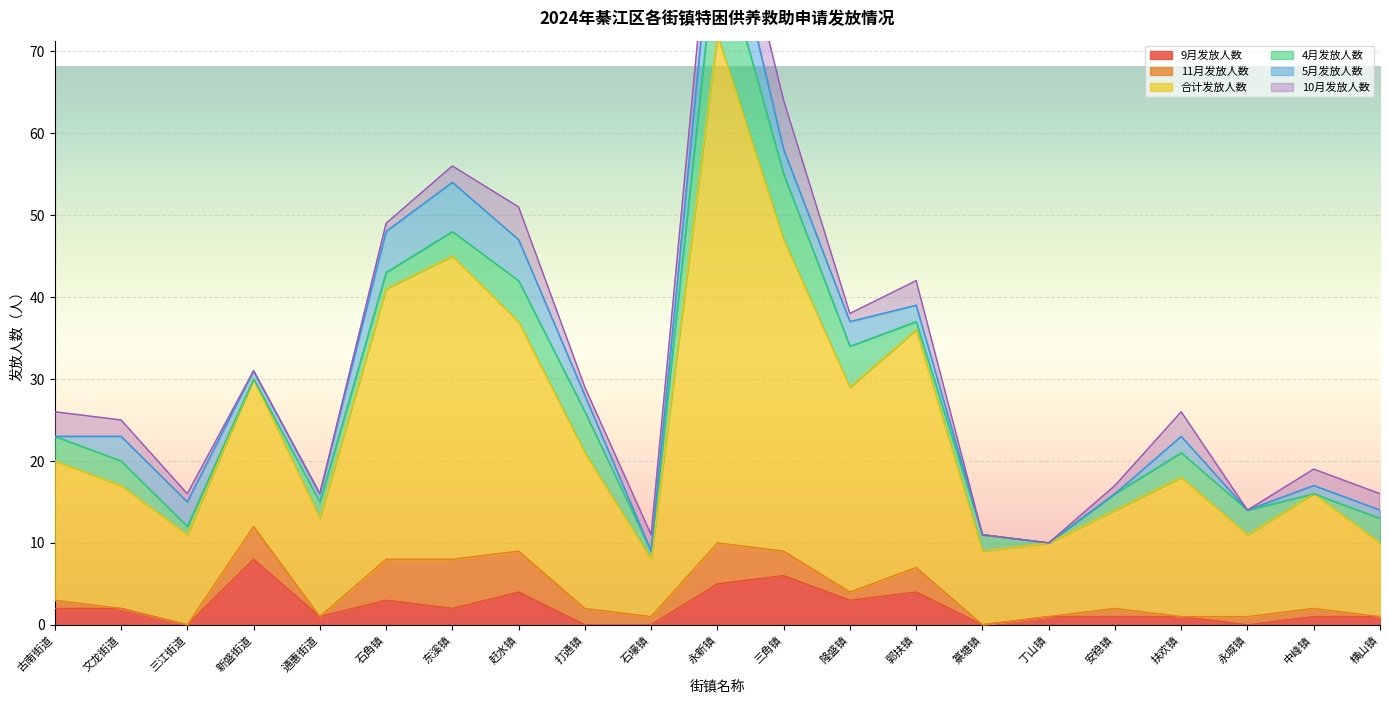

What is the sum of all 9月发放人数 values?

45